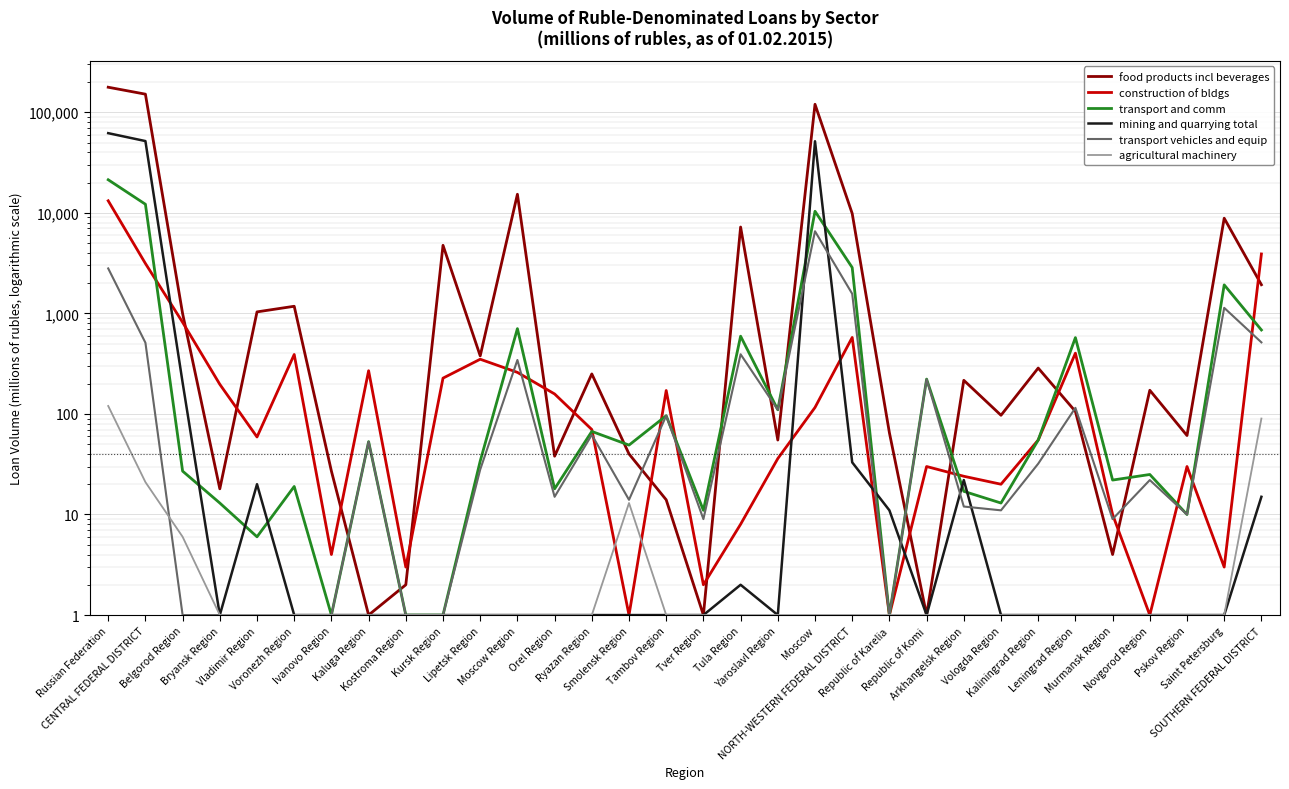

What position from the right is Pskov Region?

3